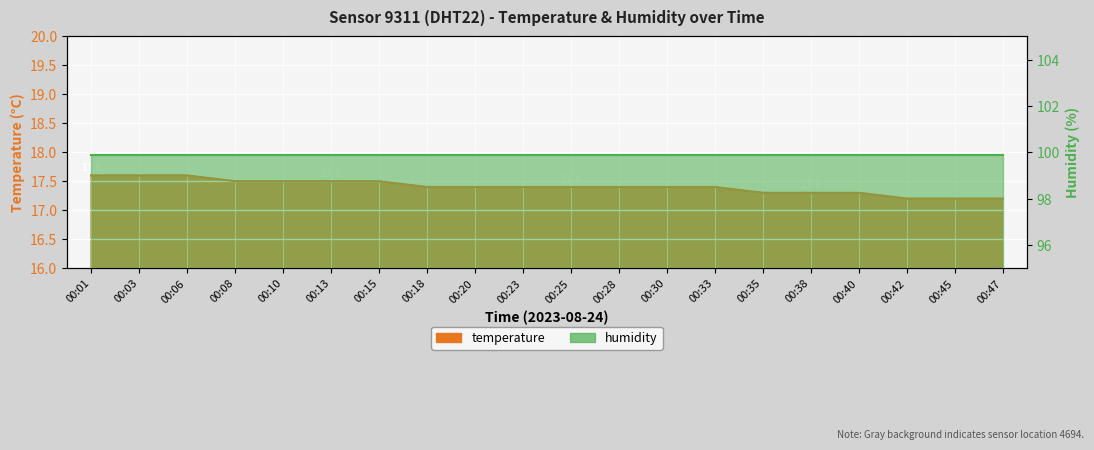

What is the ratio of the value at 00:13 to the value at 00:45?

1.0